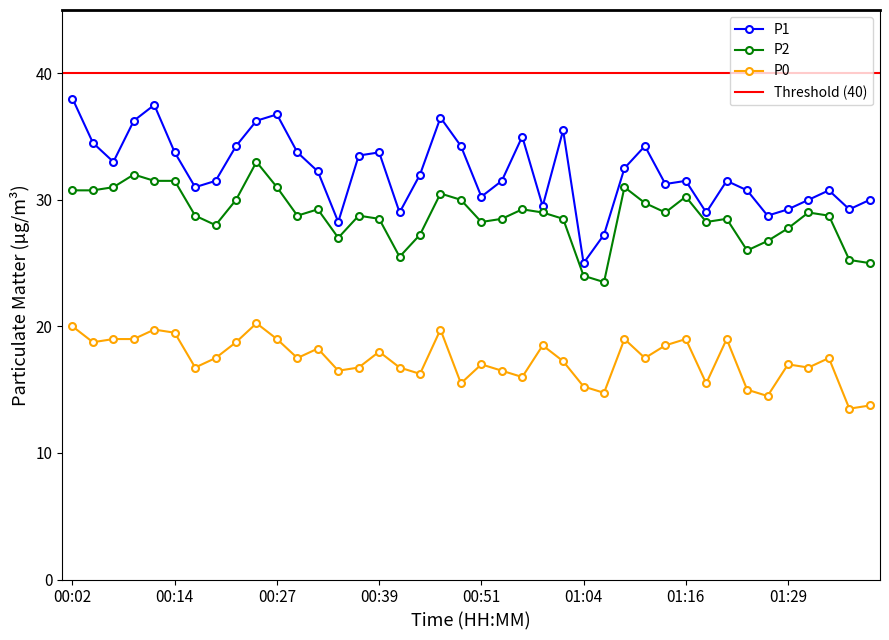

What is the value of the P0 point at the 12th from the left?

17.5